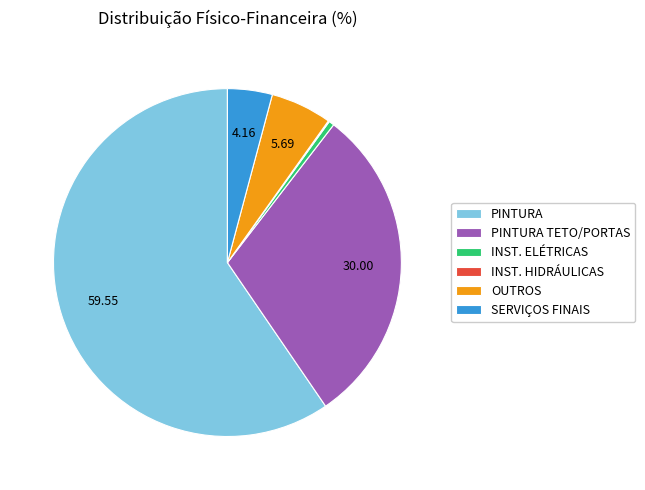

Which category accounts for the majority?

PINTURA